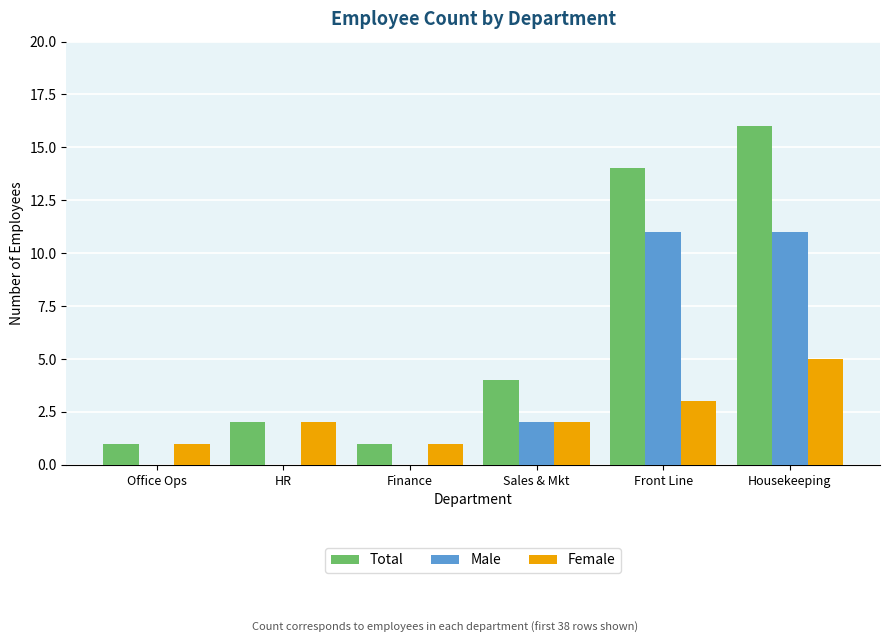

What is the greatest value displayed?

16